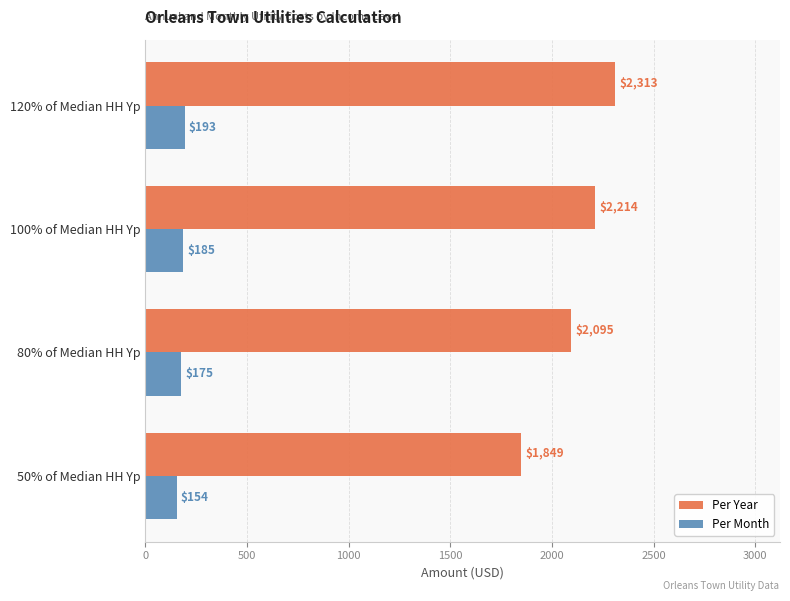

What is the sum of all Per Month values?

706.0